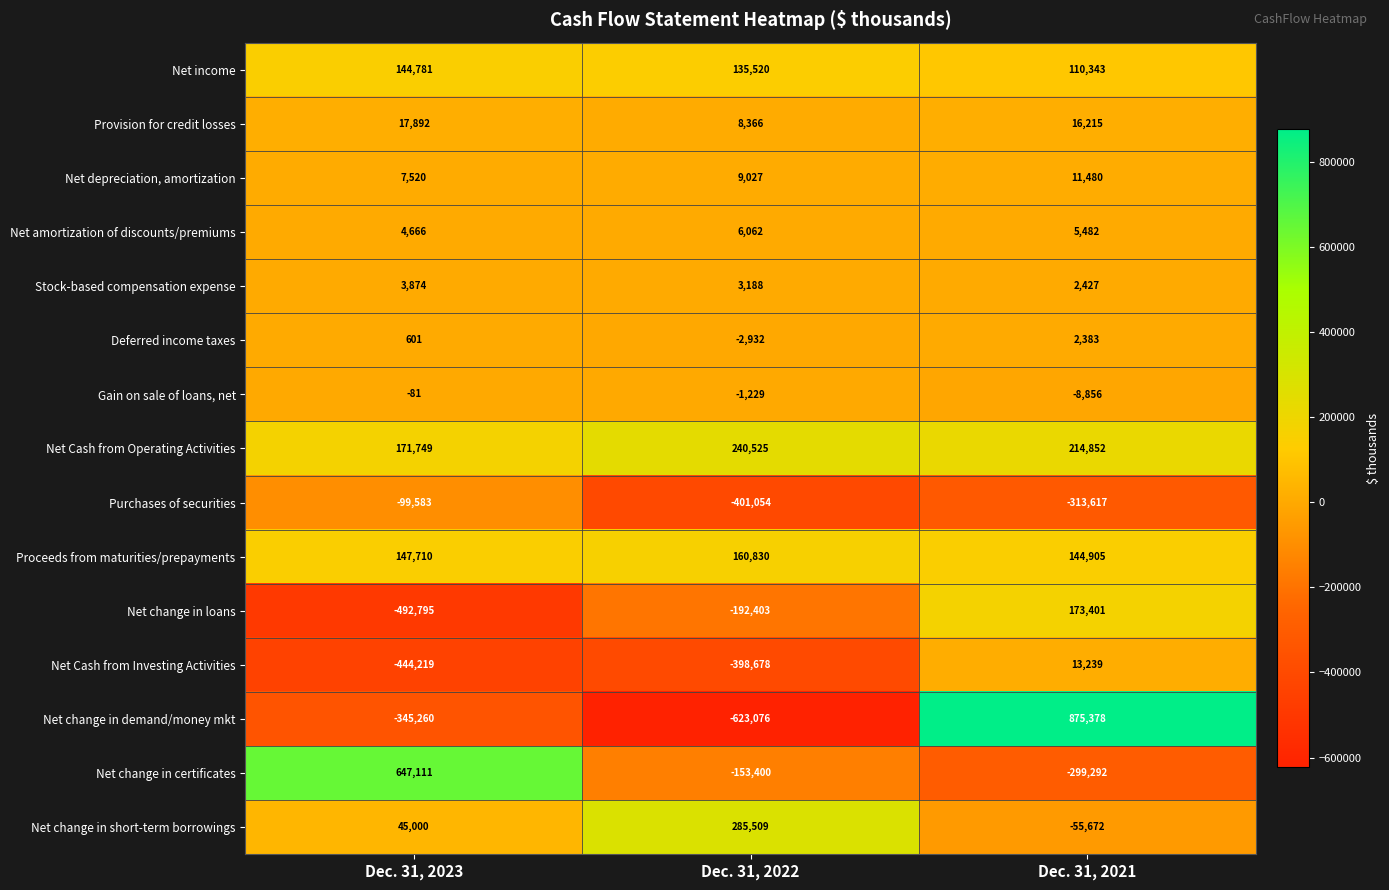

At which label is Net change in short-term borrowings closest to 114918?

Dec. 31, 2023